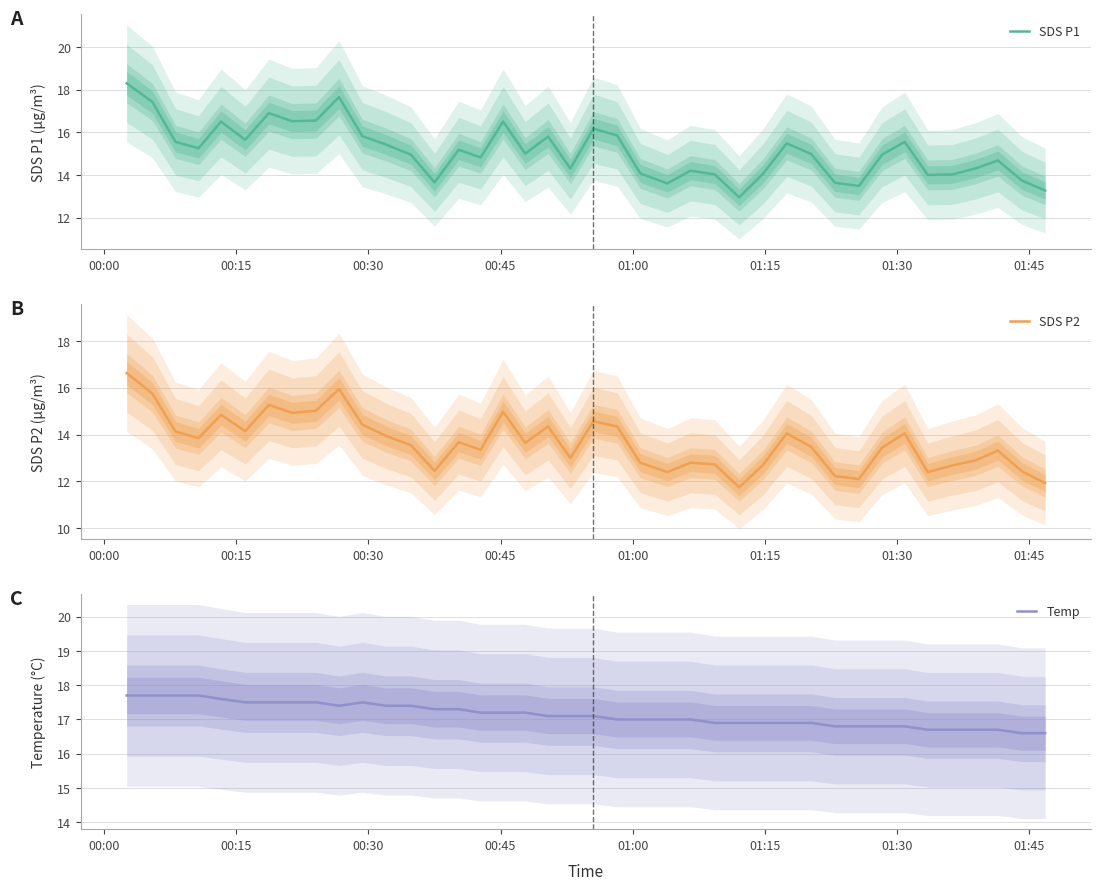

What is the value of the SDS P1 point at the 12th from the left?

15.4